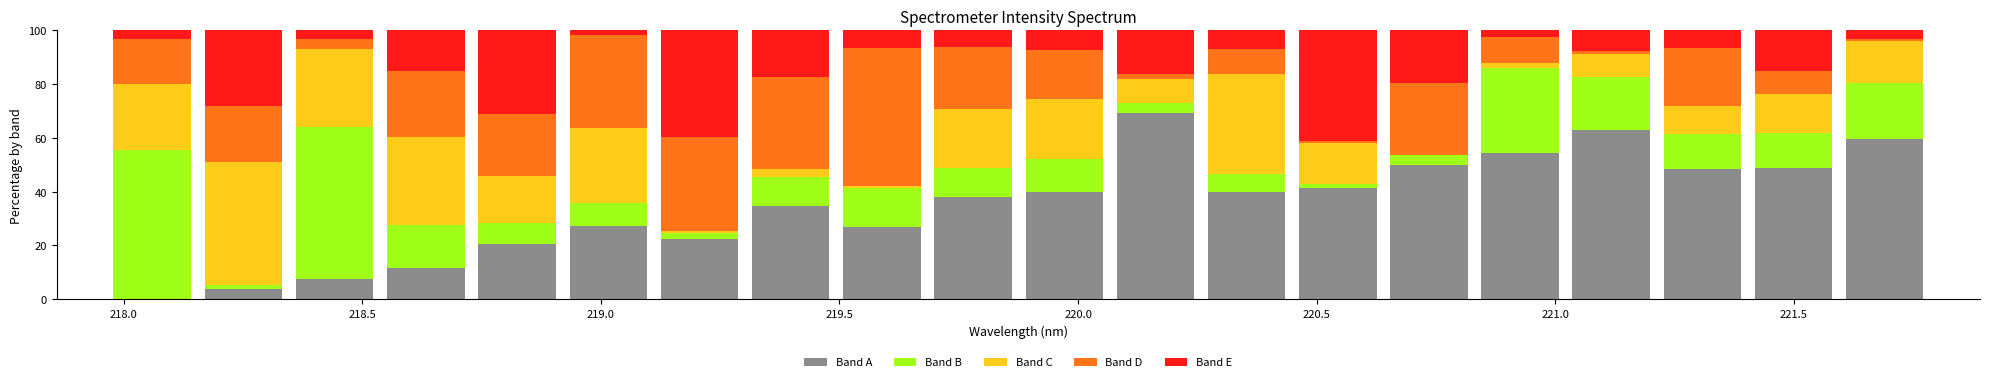

What is the difference between the maximum and minimum values in the Band D series?

50.7